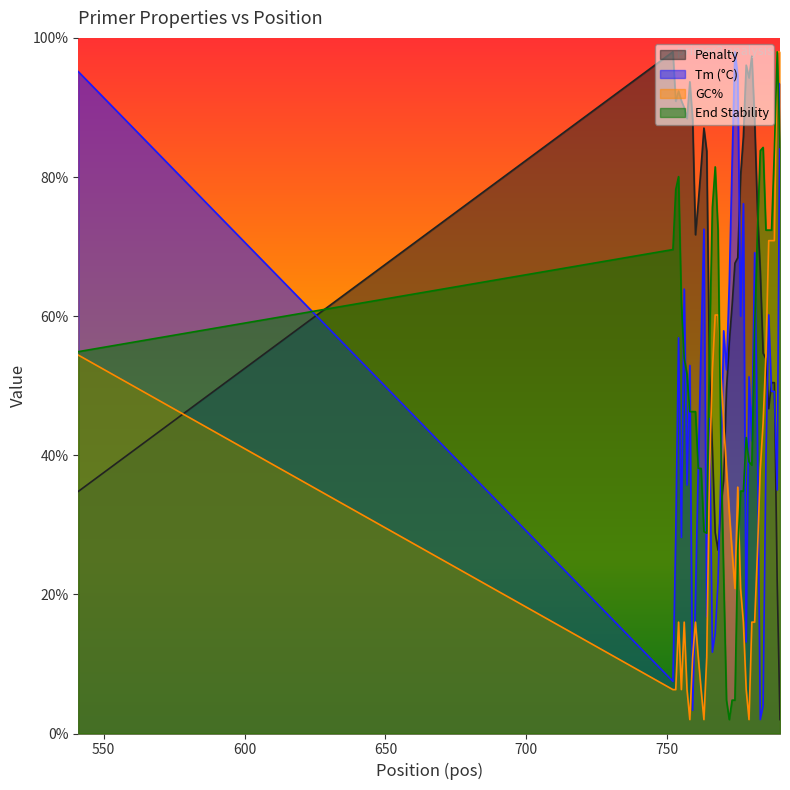

Rank the series by their average value, from lowest to highest.

GC%, Tm (°C), End Stability, Penalty